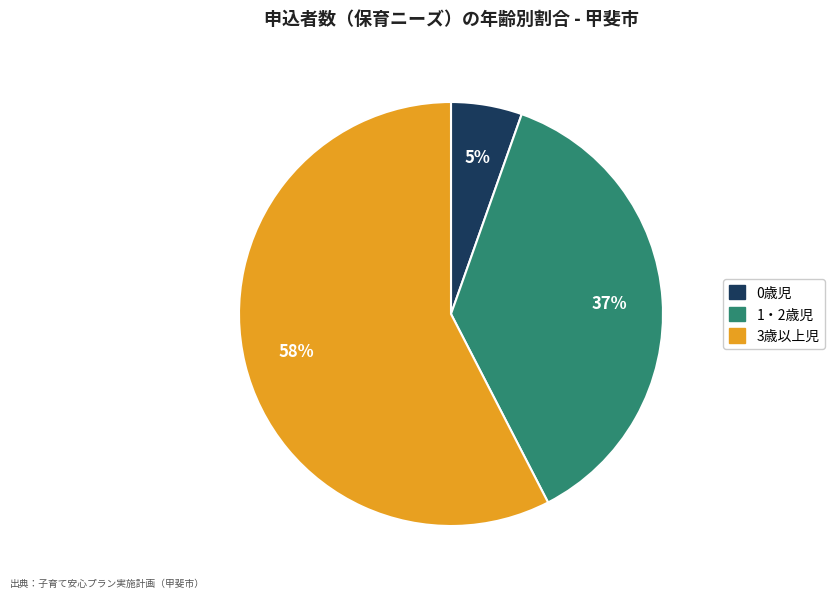

Count the number of slices in the pie.

3